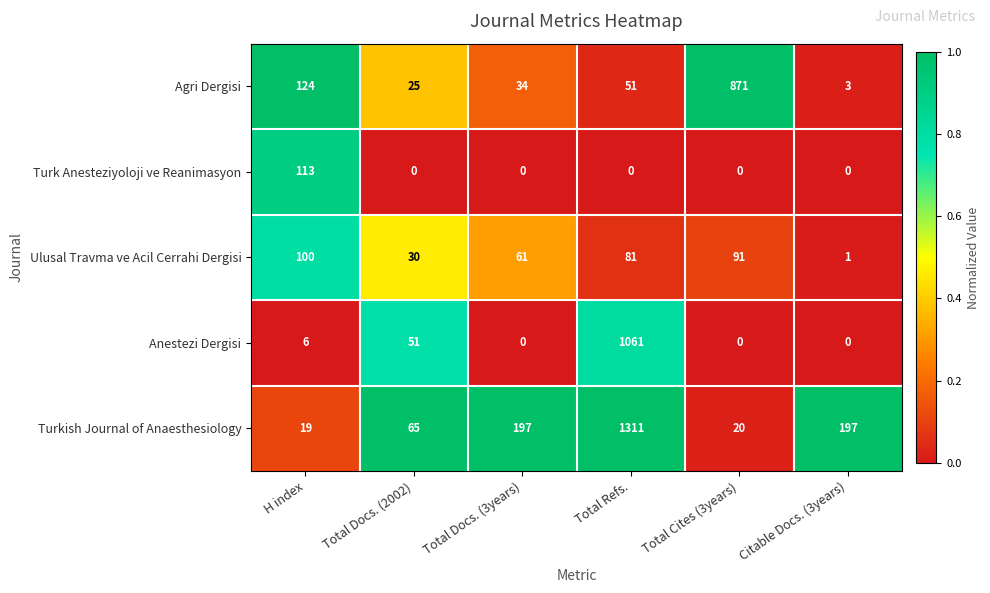

What is the total value across all series at H index?

362